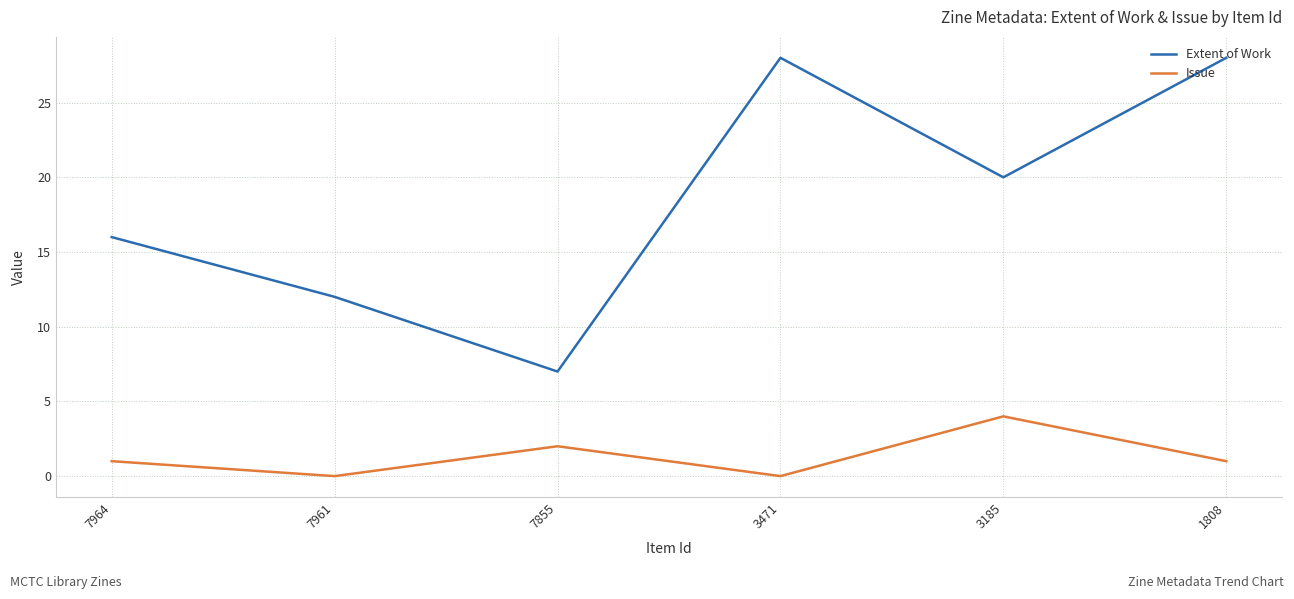

True or false: Issue has a value of 2 at 7855.

True